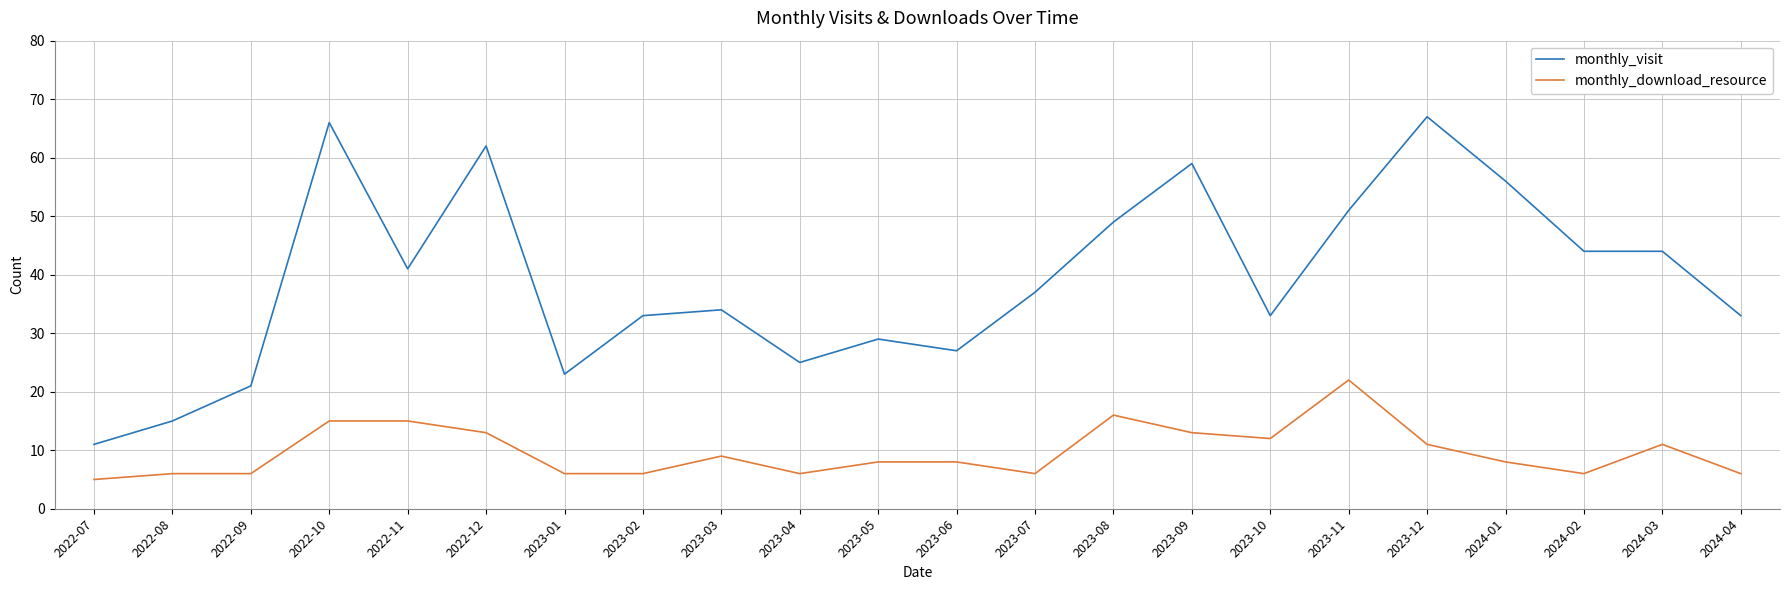

How many lines are shown in the chart?

2